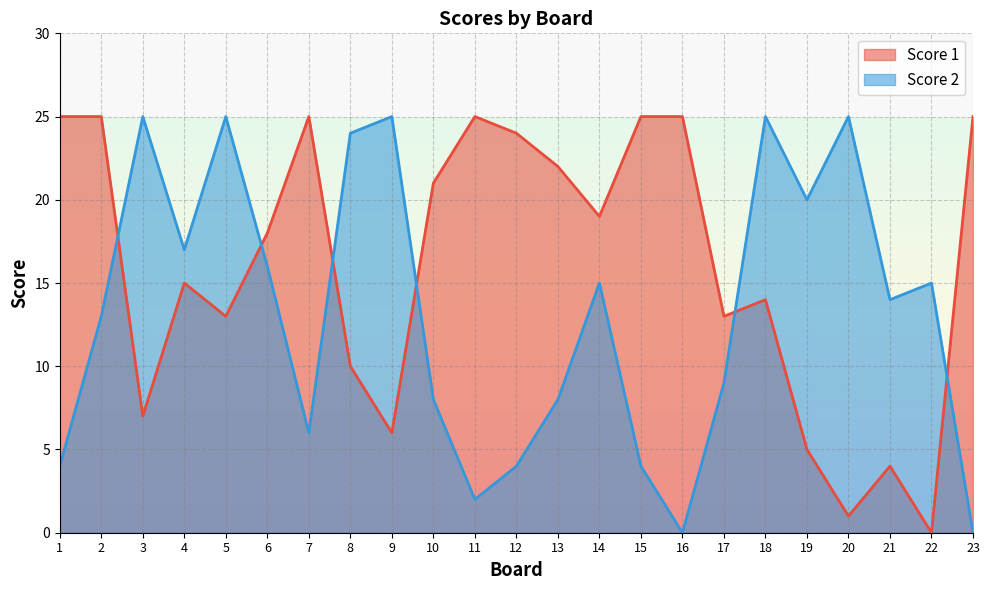

What value does the Score 2 series have at 13, to the nearest 5?

10